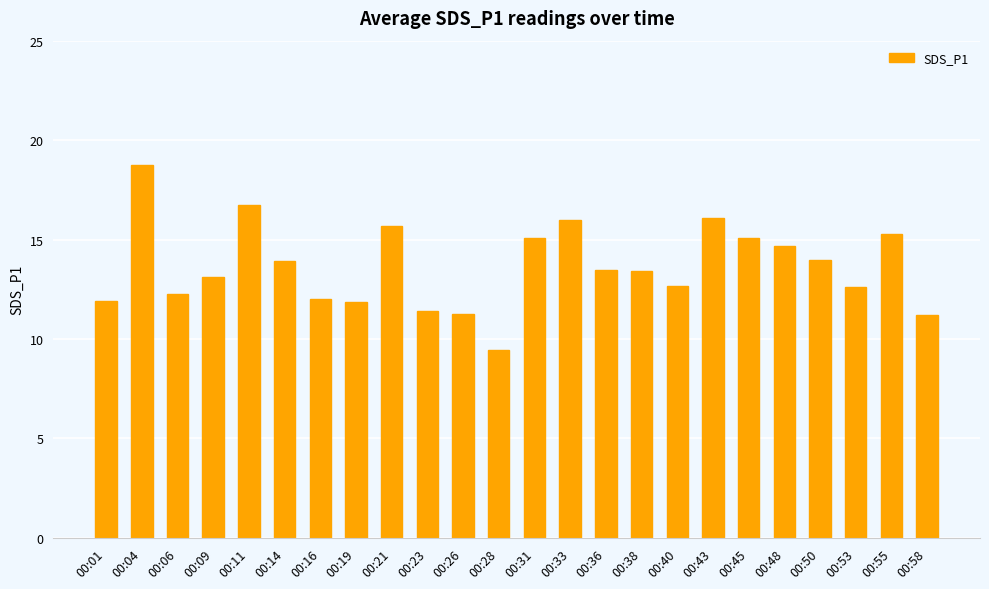

What is the greatest value displayed?

18.8